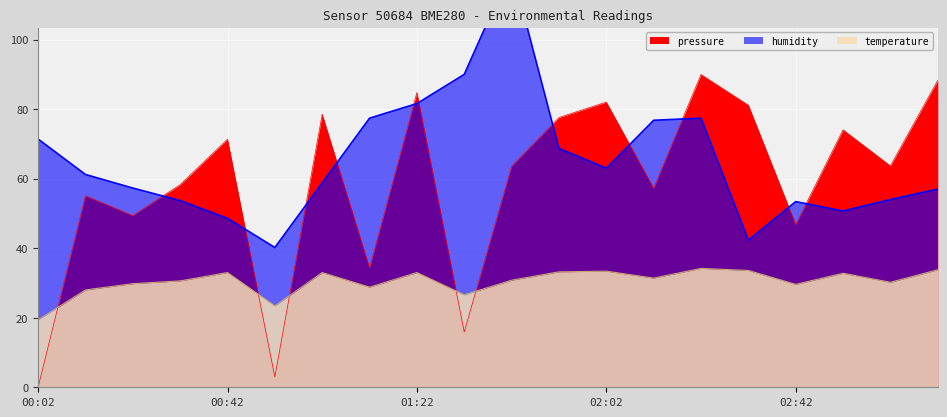

How many categories are shown in the chart?

20